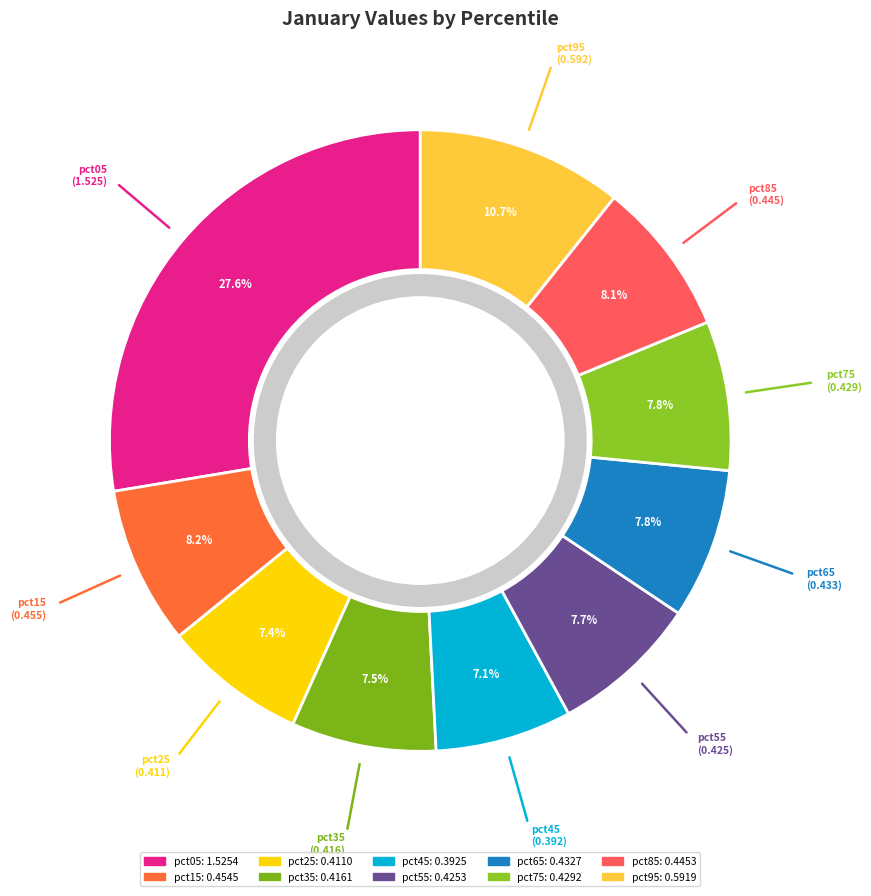

To the nearest percent, what portion does pct95 represent?

11%